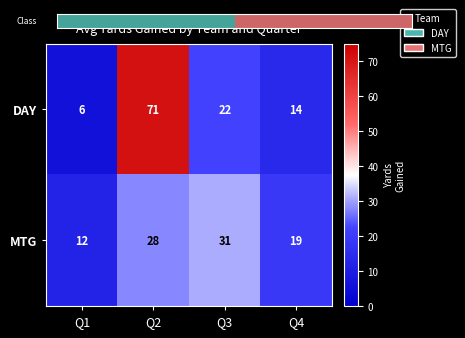

Rank the series by their average value, from lowest to highest.

MTG, DAY